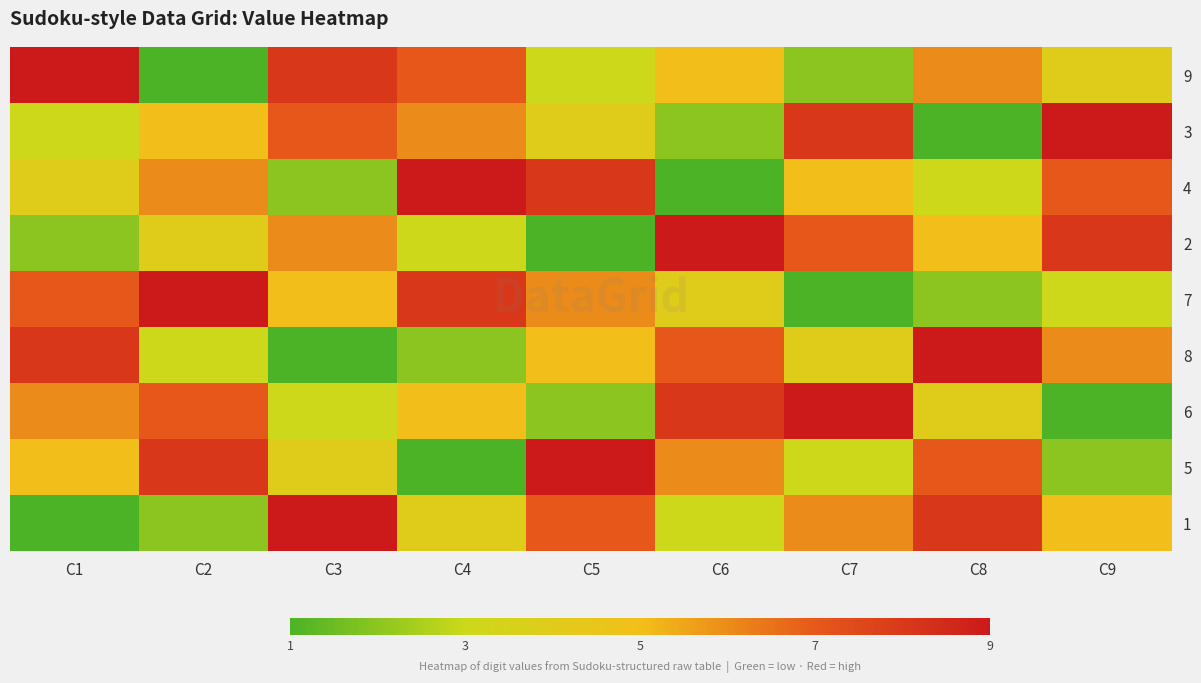

Reading right to left, what are all the values shown in this chart?

9: C9=4	C8=6	C7=2	C6=5	C5=3	C4=7	C3=8	C2=1	C1=9
3: C9=9	C8=1	C7=8	C6=2	C5=4	C4=6	C3=7	C2=5	C1=3
4: C9=7	C8=3	C7=5	C6=1	C5=8	C4=9	C3=2	C2=6	C1=4
2: C9=8	C8=5	C7=7	C6=9	C5=1	C4=3	C3=6	C2=4	C1=2
7: C9=3	C8=2	C7=1	C6=4	C5=6	C4=8	C3=5	C2=9	C1=7
8: C9=6	C8=9	C7=4	C6=7	C5=5	C4=2	C3=1	C2=3	C1=8
6: C9=1	C8=4	C7=9	C6=8	C5=2	C4=5	C3=3	C2=7	C1=6
5: C9=2	C8=7	C7=3	C6=6	C5=9	C4=1	C3=4	C2=8	C1=5
1: C9=5	C8=8	C7=6	C6=3	C5=7	C4=4	C3=9	C2=2	C1=1